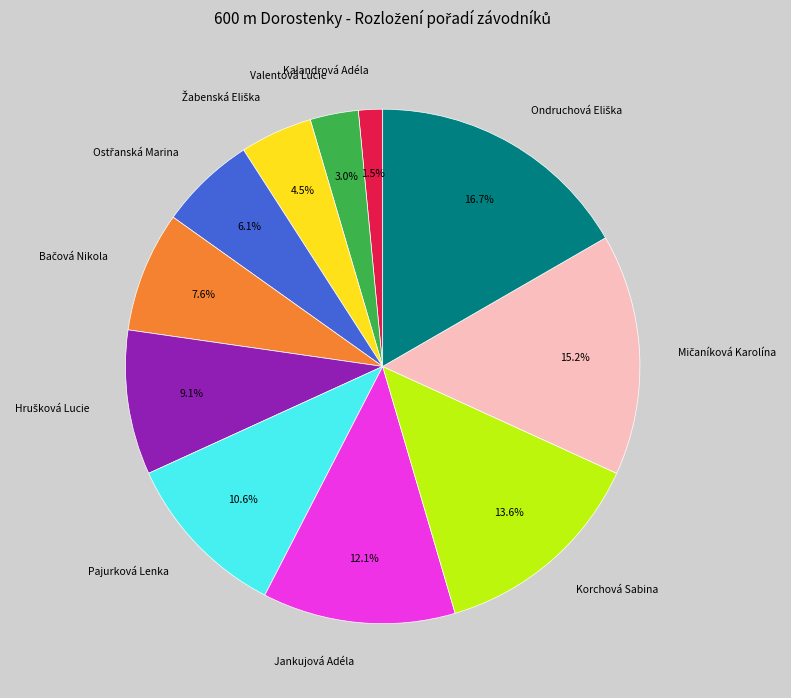

What portion of the pie excludes Korchová Sabina?

86.4%